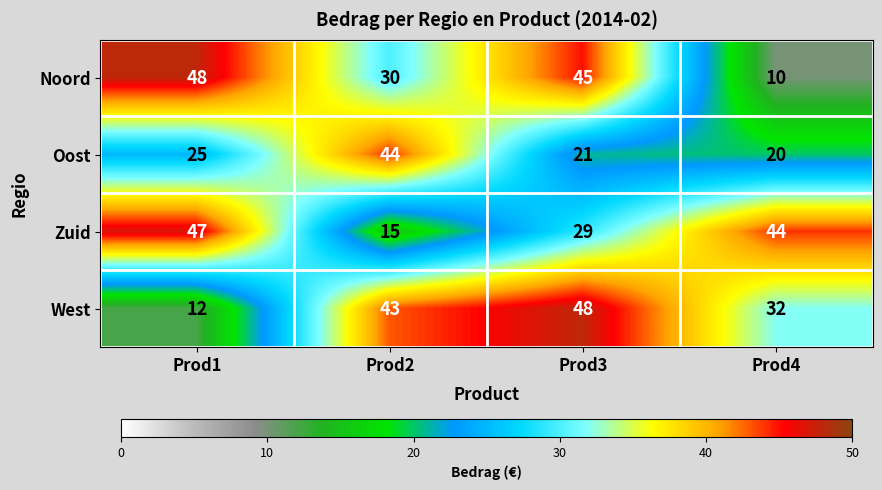

Is it true that Oost equals 37 at Prod3?

False